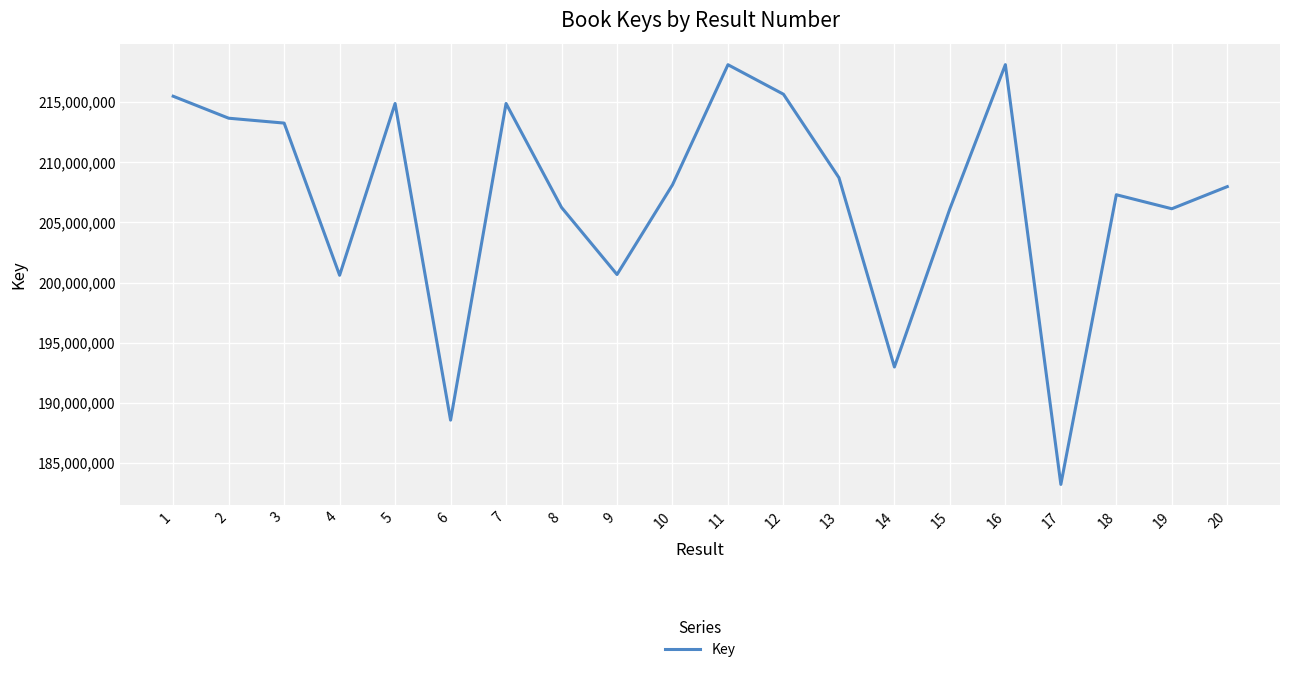

The value at 15 is 282985420. True or false?

False